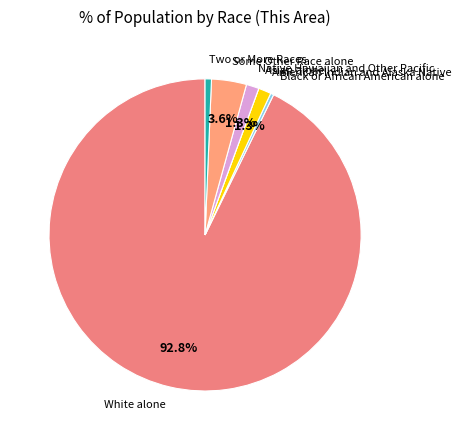

Which category accounts for the majority?

White alone